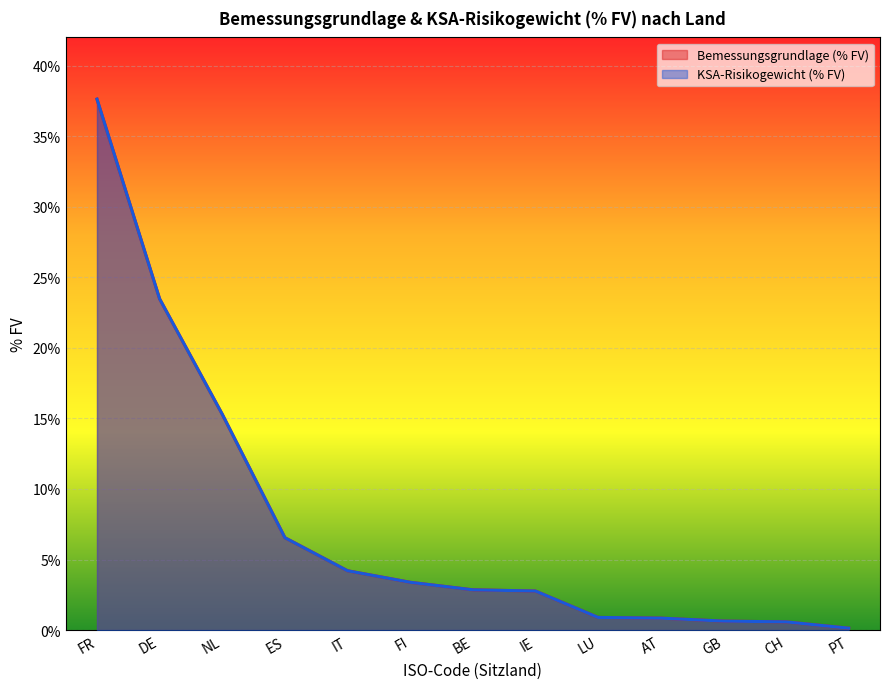

What is the sum of the KSA-Risikogewicht (% FV) values at GB and DE?

24.1